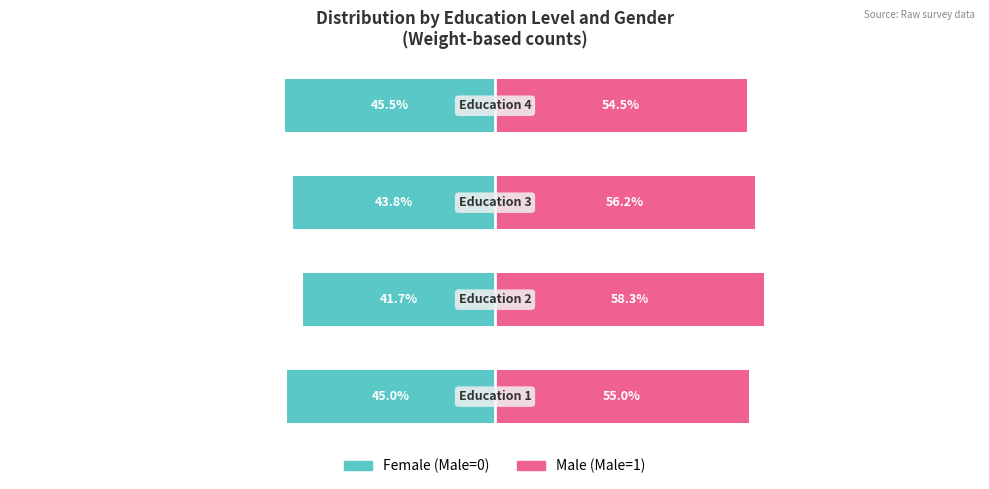

Is it true that Male equals 86.4 at −125?

False